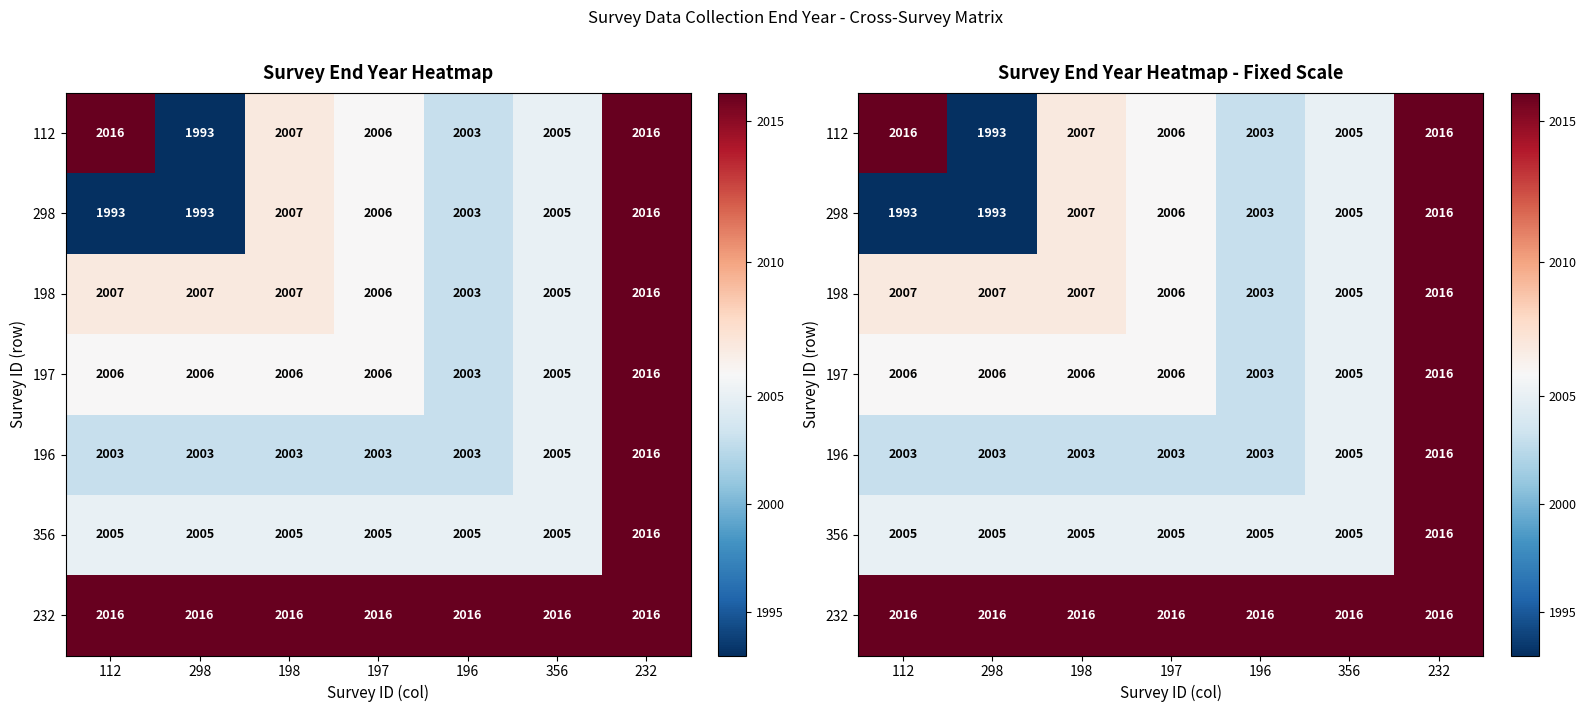

True or false: 356 has a value of 2005 at 356.

True